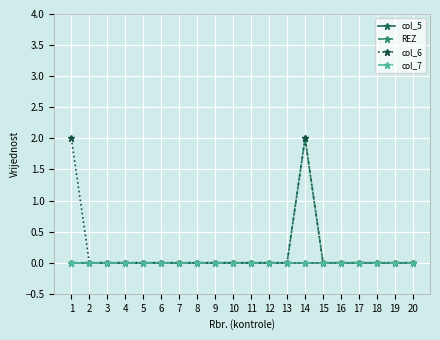

Which series has the largest range (max minus min)?

REZ